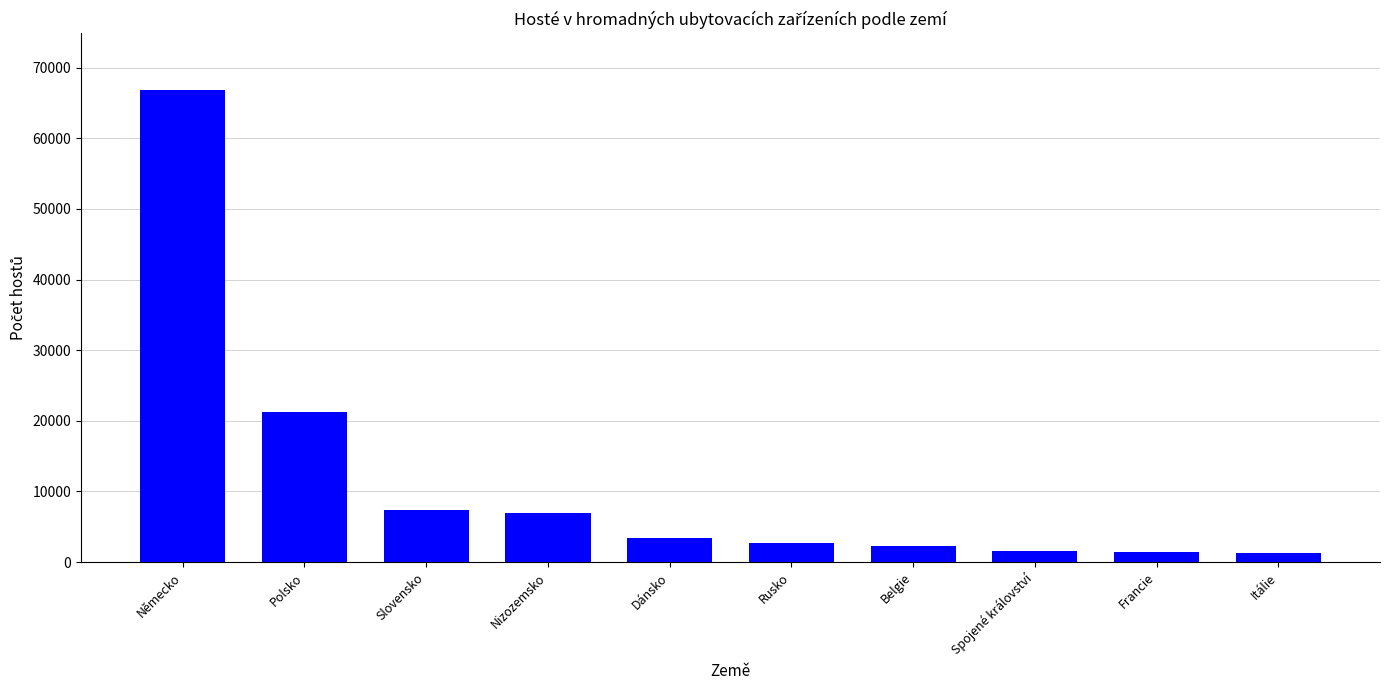

What is the minimum value shown in the chart?

1239